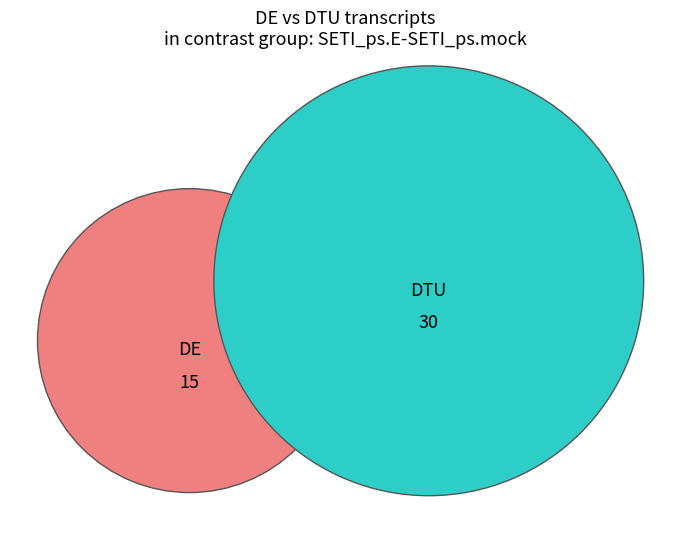

Is it true that 2 is 4% of the pie?

True